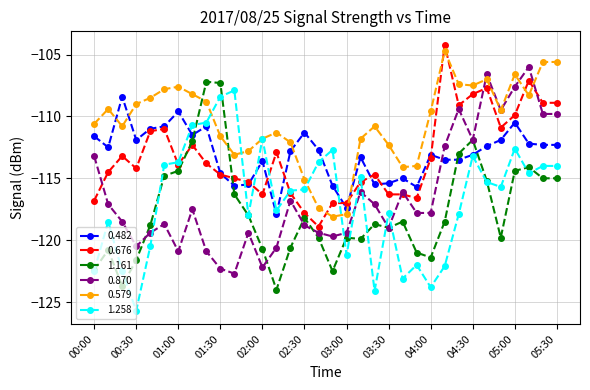

What is the value of the 1.161 point at the 3rd from the left?

-123.7